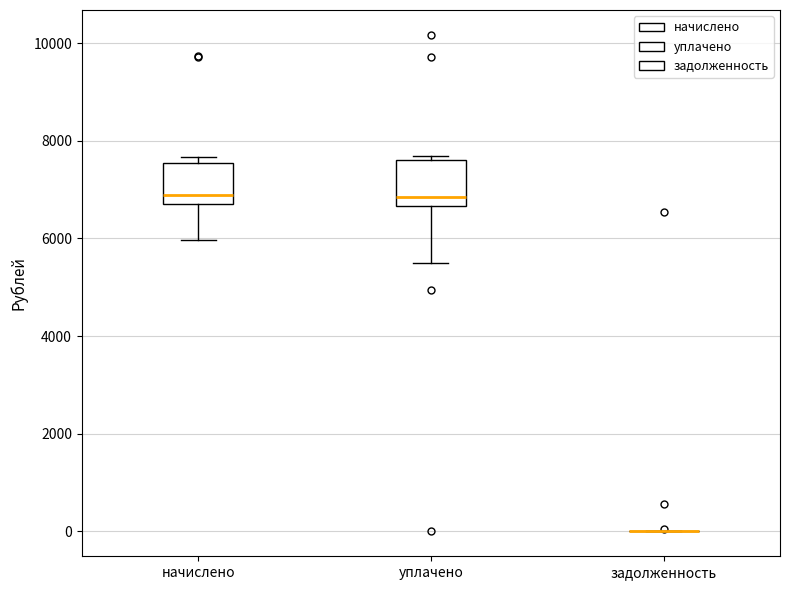

Reading left to right, transcribe this box plot: for each box, give where its median line is, the range the box spans, and where its two whiskers end, as read against the y-axis. The values are not printed on the chart, so give them approximately, as read against the axis.

начислено: median 6800 (just above the box's lower edge), box 6800 to 7600, whiskers 6000 to 7600 (just above the box's upper edge)
уплачено: median 6800, box 6600 to 7600, whiskers 5600 to 7600 (just above the box's upper edge)
задолженность: box collapsed to a line at 0, whiskers 0 to 0